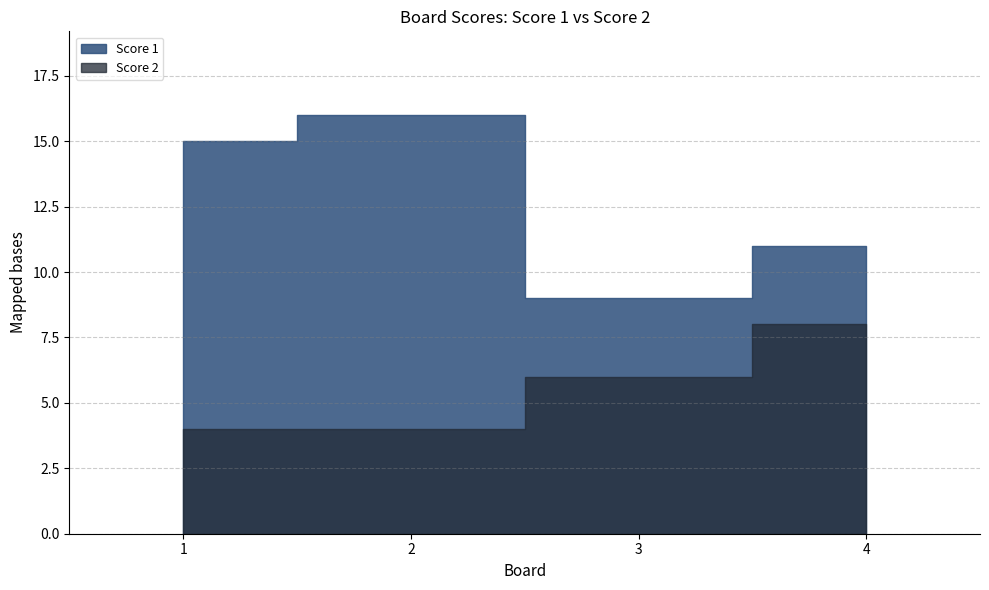

List the labels in order of Score 1 value, smallest first.

3, 4, 1, 2